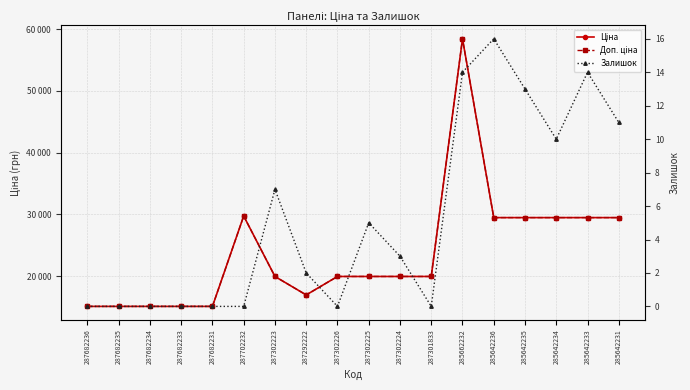

Between 287682233 and 285642236, which series saw the biggest shift?

Ціна